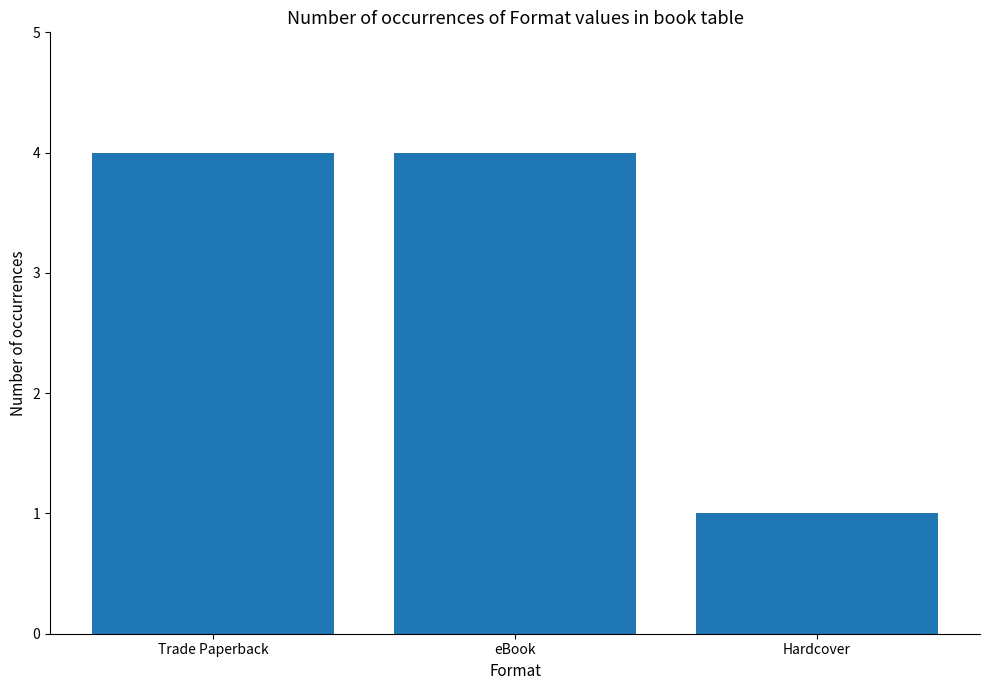

What is the average value?

3